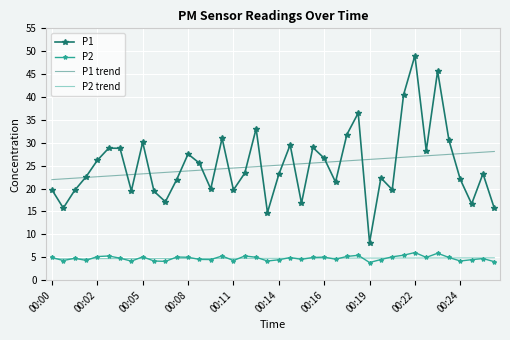

What is the highest value of the P1 trend series?

28.1